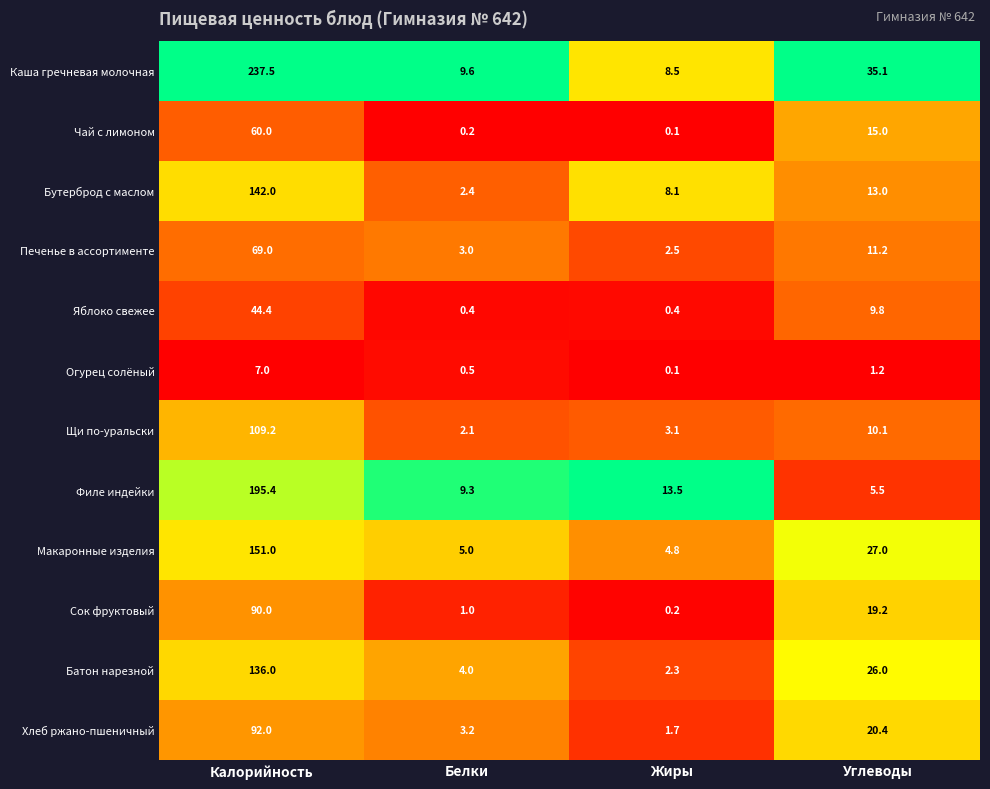

What is the spread (max minus min) of values at Белки?

9.4